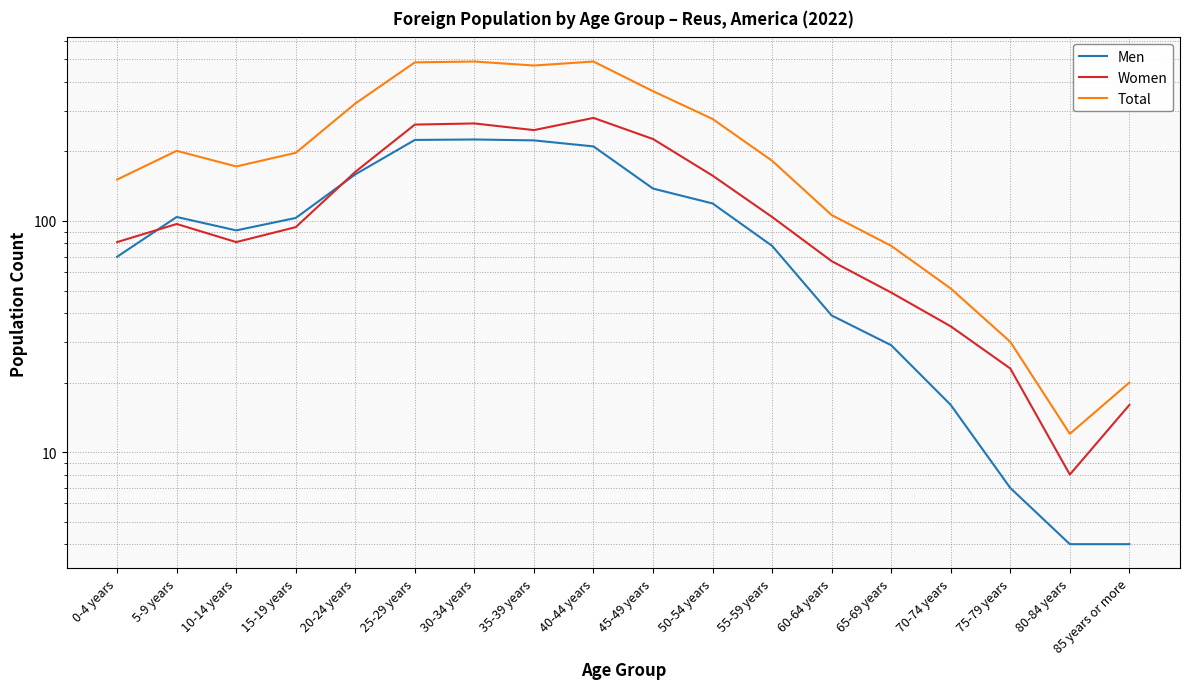

Does the chart have visible grid lines?

Yes